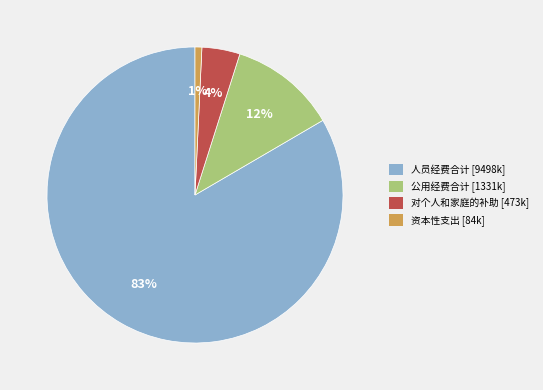

Combined, do 资本性支出 [84k] and 公用经费合计 [1331k] account for over 50%?

No